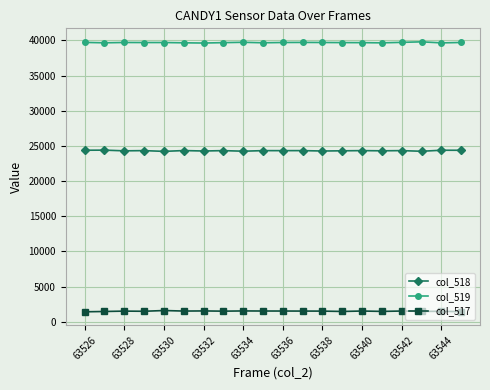

What is the difference between the maximum and minimum values in the col_519 series?

170